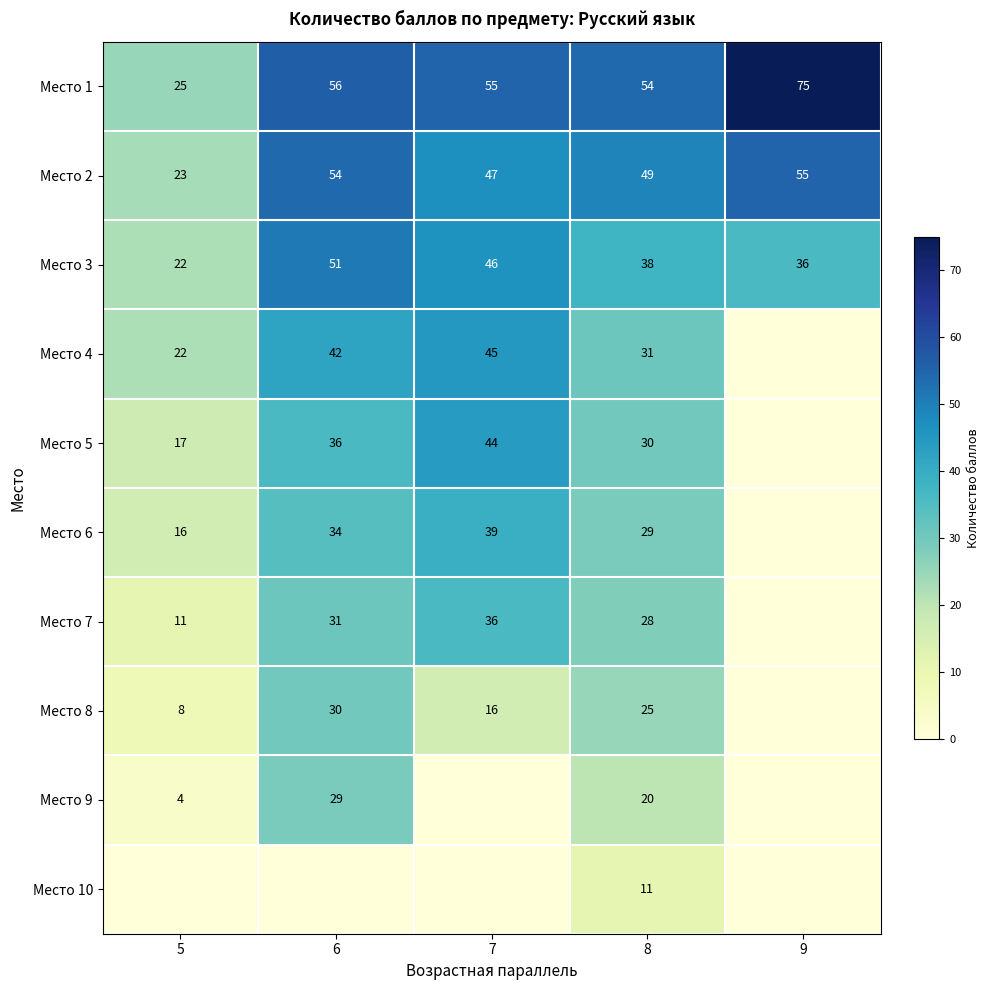

What is the difference between the maximum and second lowest values in the Место 1 series?

21